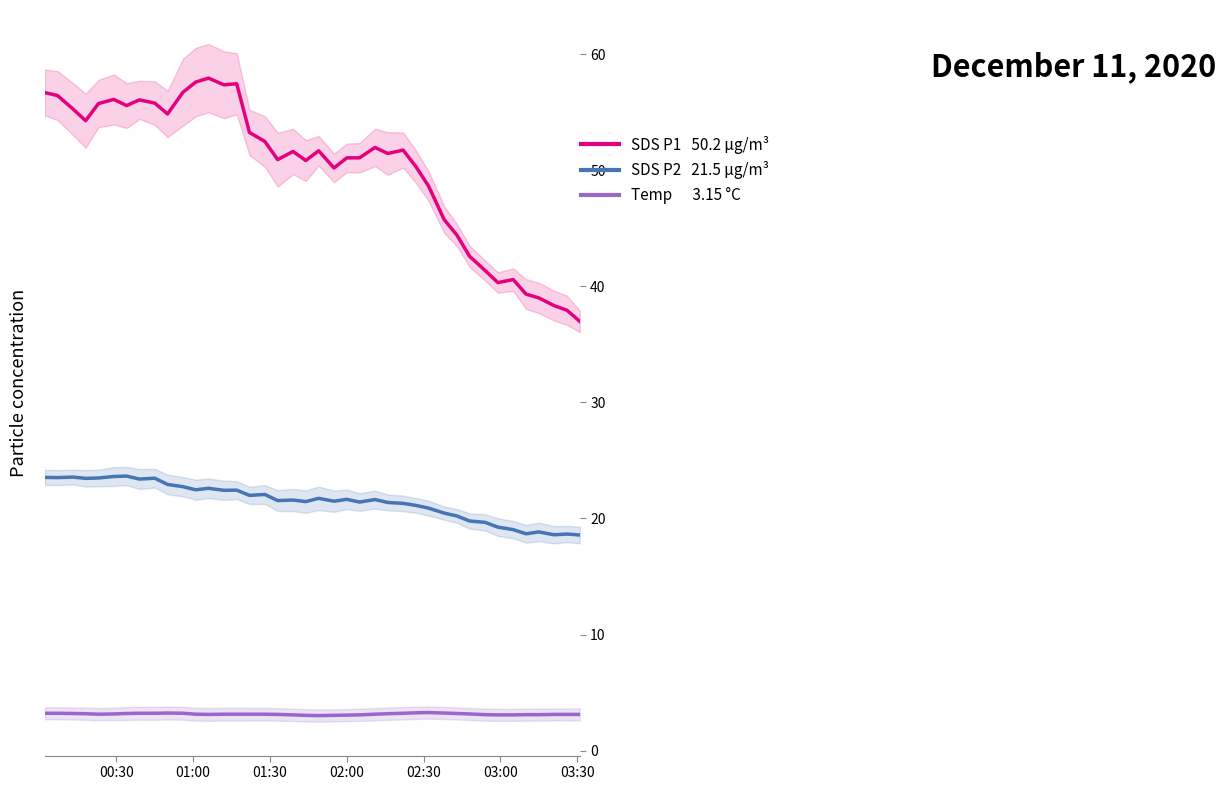

Reading right to left, extract all data points from this chart.

SDS_P1: 37.0	37.9	38.3	39.0	39.3	40.6	40.3	41.4	42.6	44.4	45.8	48.6	50.3	51.7	51.4	52.0	51.1	51.1	50.2	51.7	50.8	51.6	50.9	52.5	53.2	57.4	57.4	57.9	57.6	56.7	54.8	55.8	56.1	55.6	56.1	55.7	54.3	55.3	56.4	56.7
SDS_P2: 18.6	18.7	18.6	18.8	18.7	19.0	19.3	19.7	19.8	20.2	20.5	20.9	21.1	21.3	21.4	21.6	21.4	21.6	21.5	21.7	21.5	21.6	21.5	22.1	22.0	22.4	22.4	22.6	22.5	22.7	22.9	23.5	23.4	23.7	23.6	23.5	23.5	23.6	23.5	23.5
Temp: 3.1	3.1	3.1	3.1	3.1	3.1	3.1	3.1	3.2	3.2	3.2	3.3	3.3	3.2	3.2	3.1	3.1	3.1	3.0	3.0	3.0	3.1	3.1	3.1	3.1	3.1	3.1	3.1	3.1	3.2	3.2	3.2	3.2	3.2	3.2	3.1	3.2	3.2	3.2	3.2